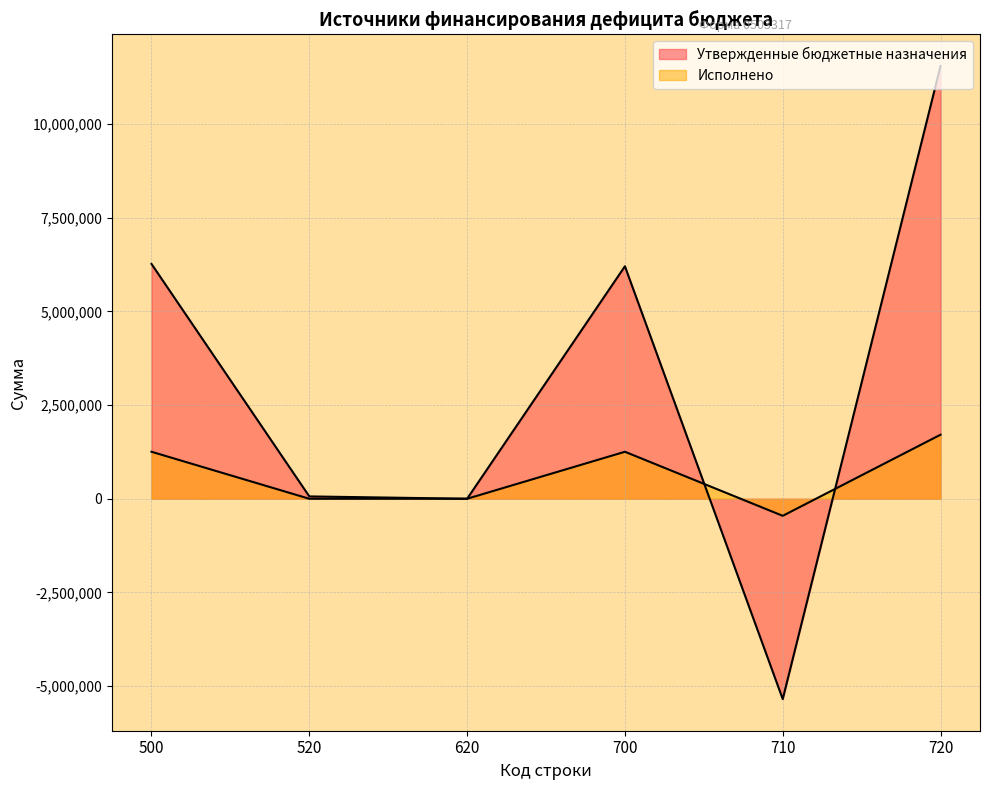

What is the sum of the Исполнено values at 500 and 710_1?

798290.1